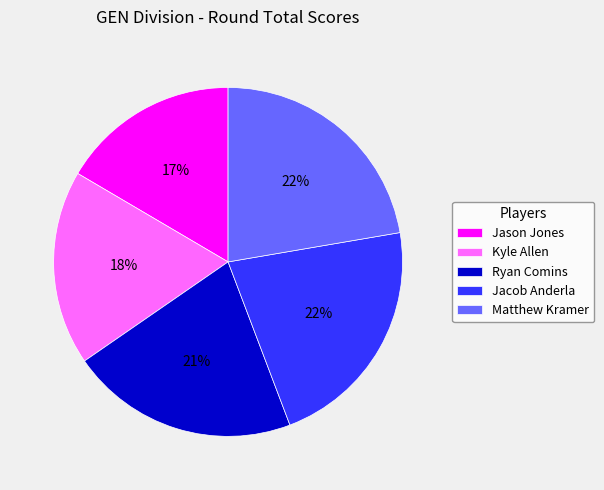

Is Jason Jones the majority of the pie?

No